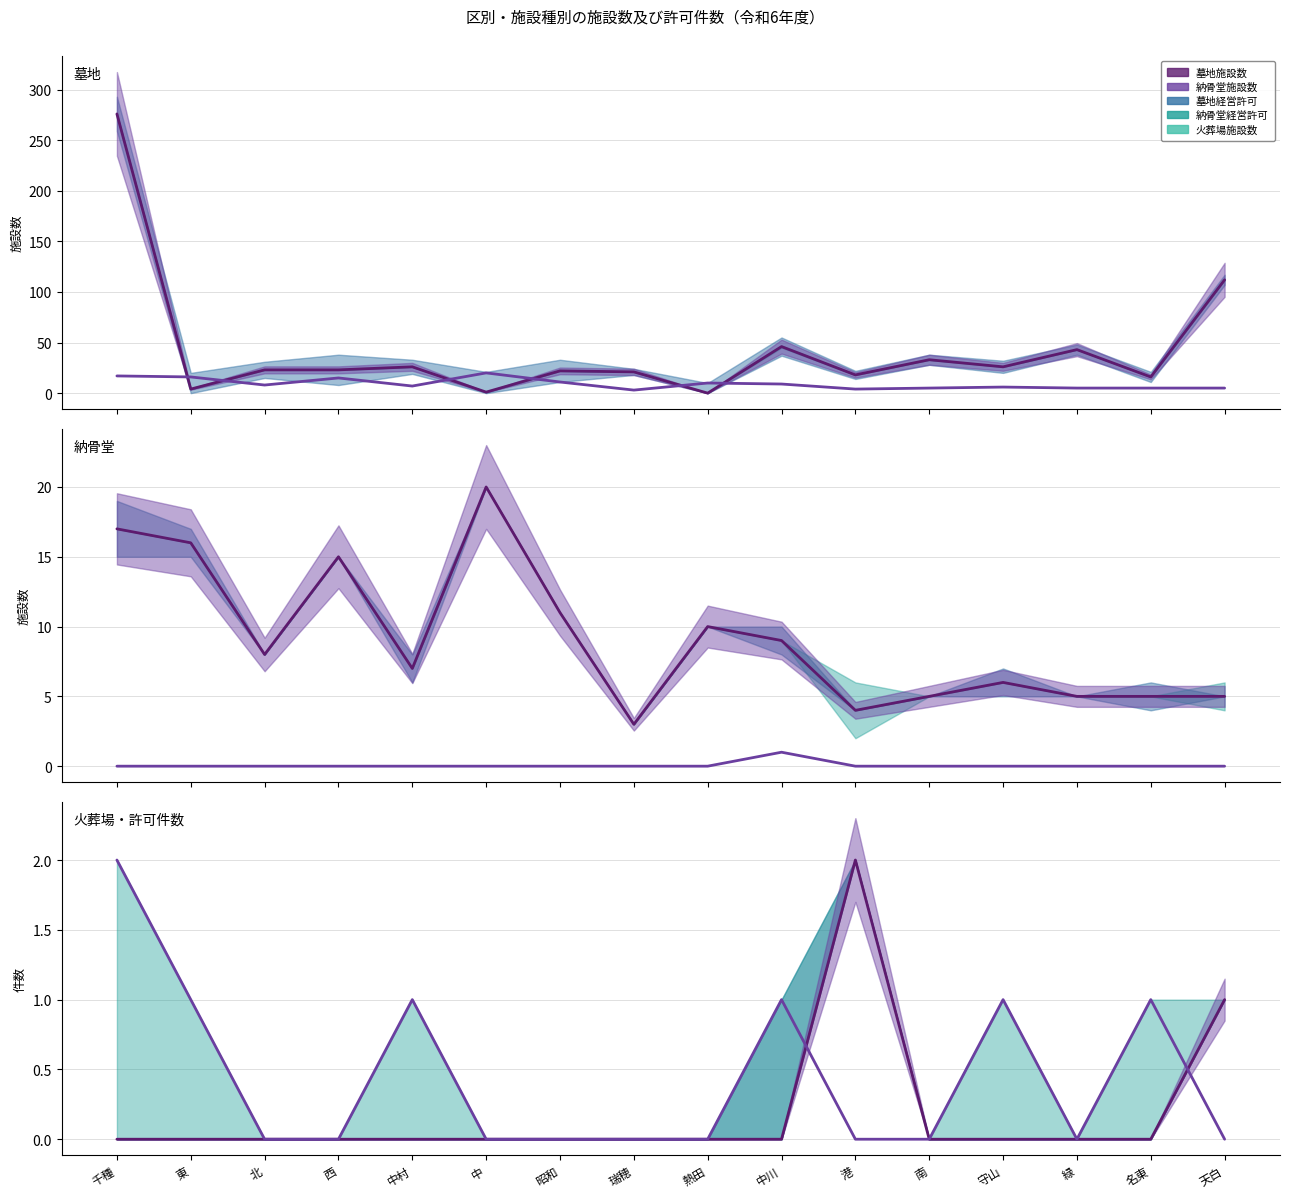

True or false: 墓地経営許可 and 納骨堂施設数 intersect in this chart.

False